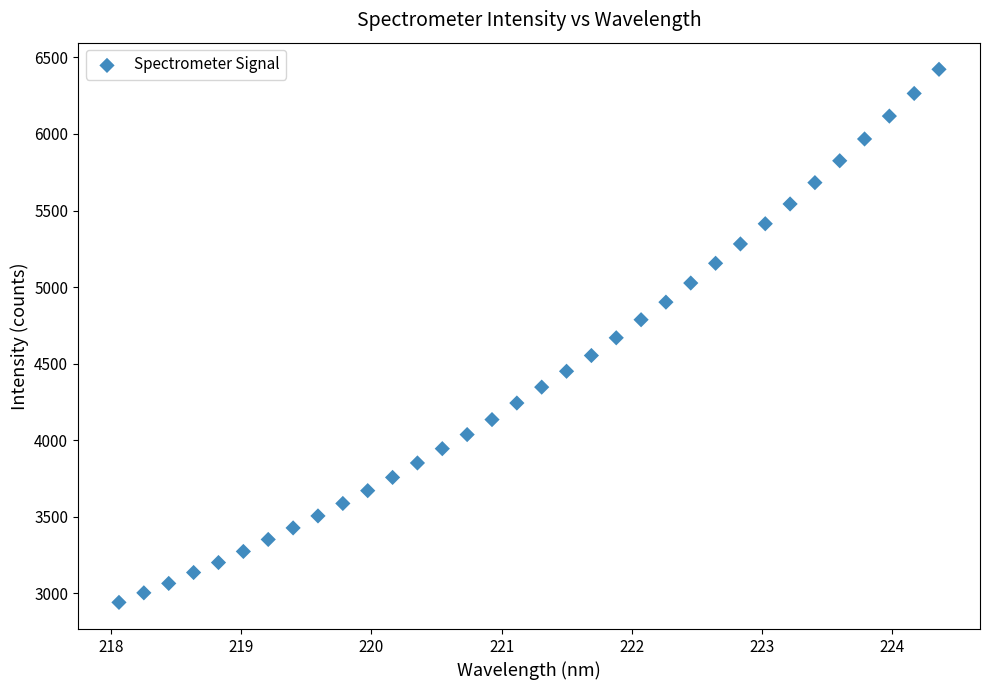

What is the range of Y values (max minus min)?

3481.2